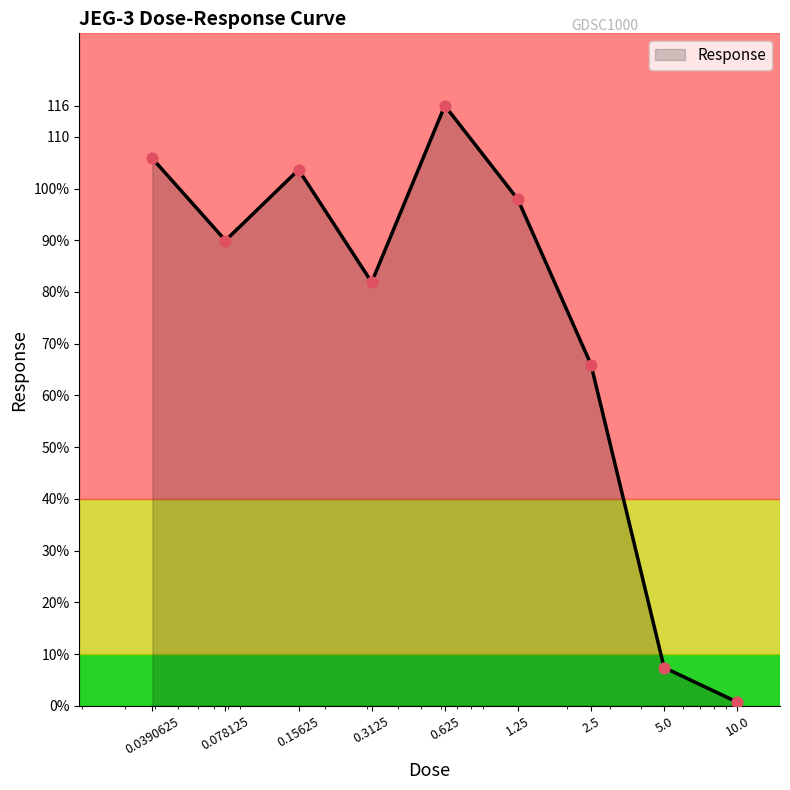

Is this an area chart (filled region under the line)?

Yes